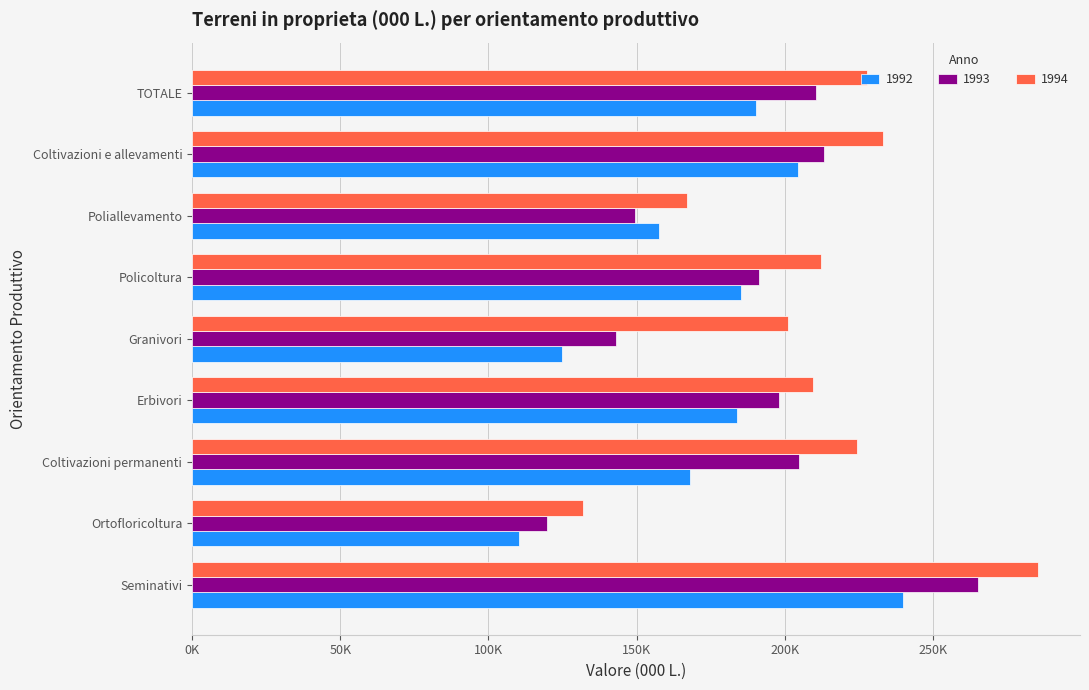

List the series in order of their peak value, highest first.

1994, 1993, 1992